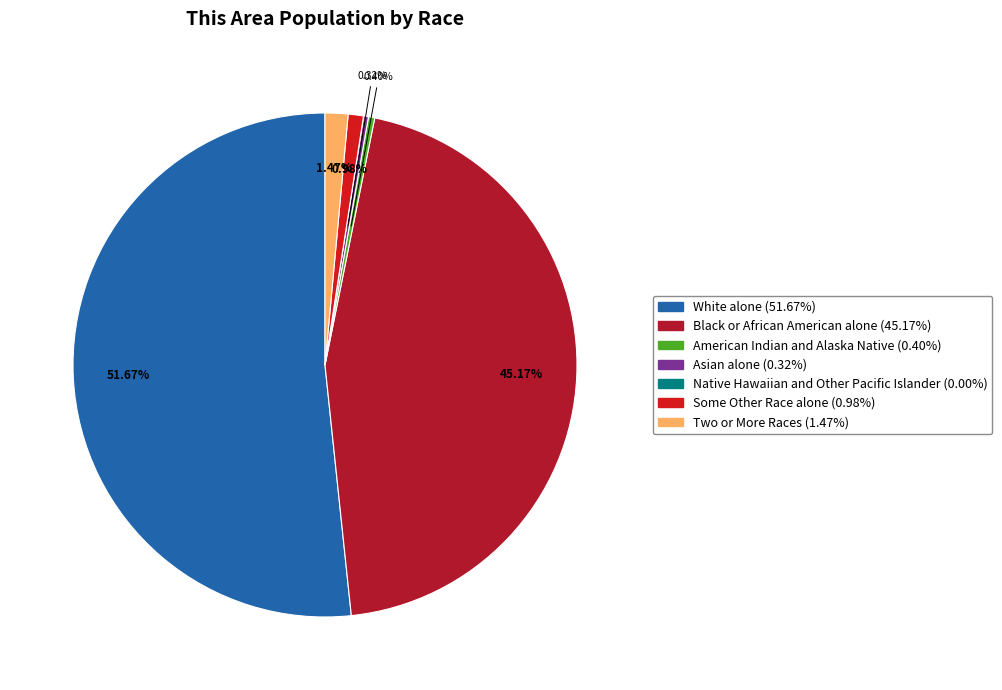

To the nearest percent, what percentage of the pie is Some Other Race alone?

1%